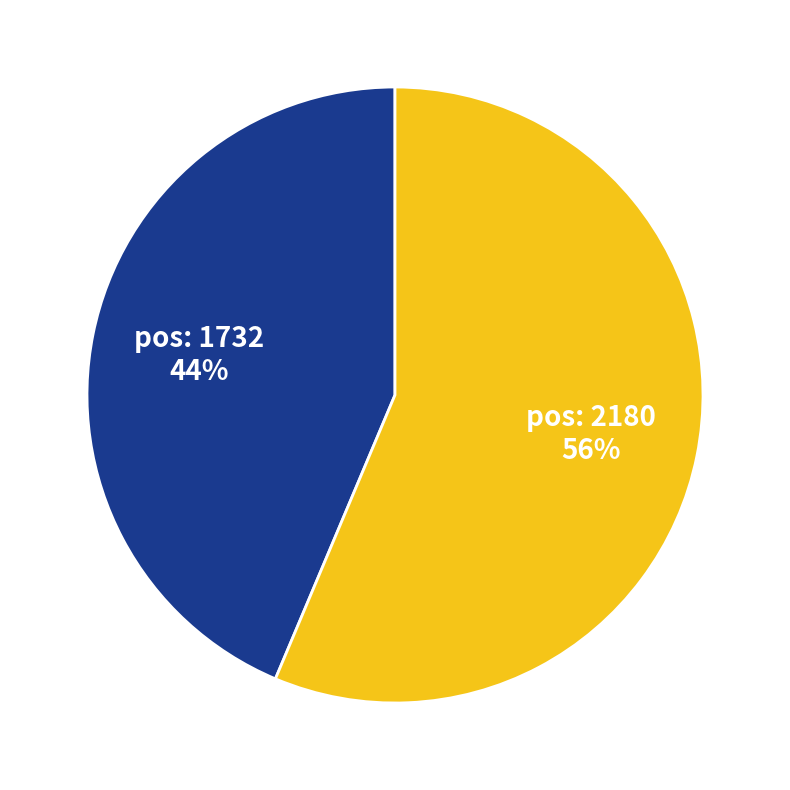

Is there a majority slice in this chart?

Yes